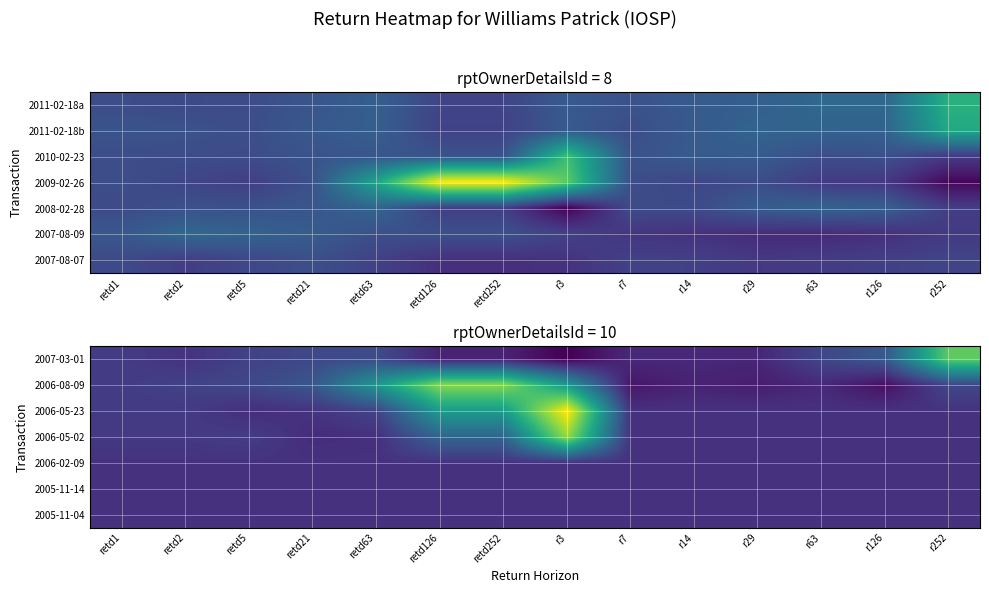

At retd63, list the series in order from smallest to largest.

2006-05-02, 2006-02-09, 2005-11-14, 2005-11-04, 2006-05-23, 2007-03-01, 2006-08-09